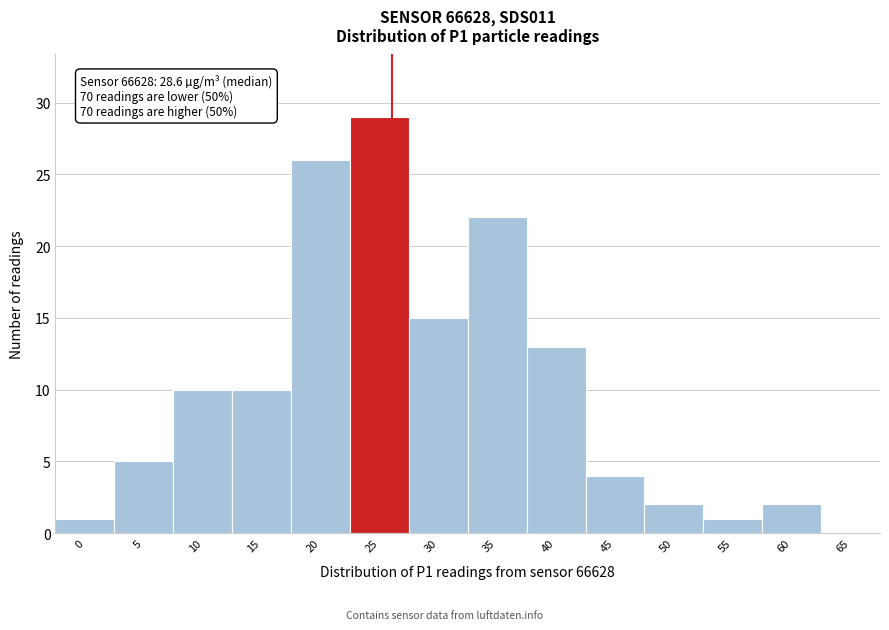

Reading right to left, what are all the values shown in this chart?

65=0	60=2	55=1	50=2	45=4	40=13	35=22	30=15	25=29	20=26	15=10	10=10	5=5	0=1